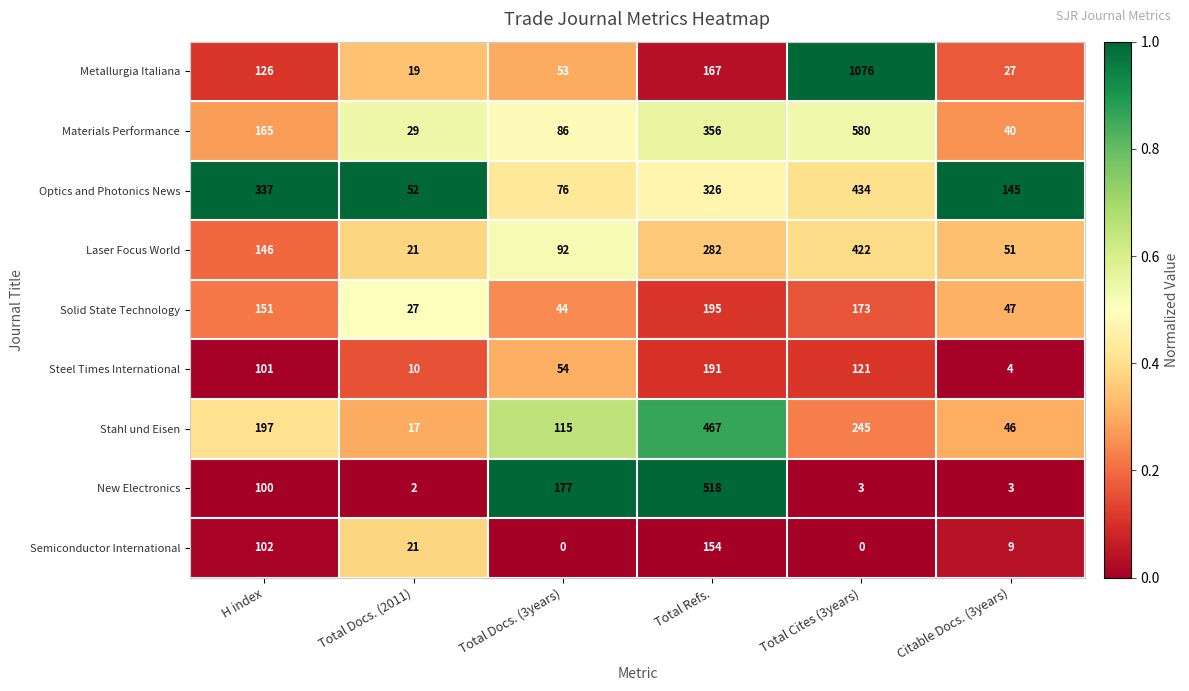

Which series has the largest total across all categories?

Metallurgia Italiana